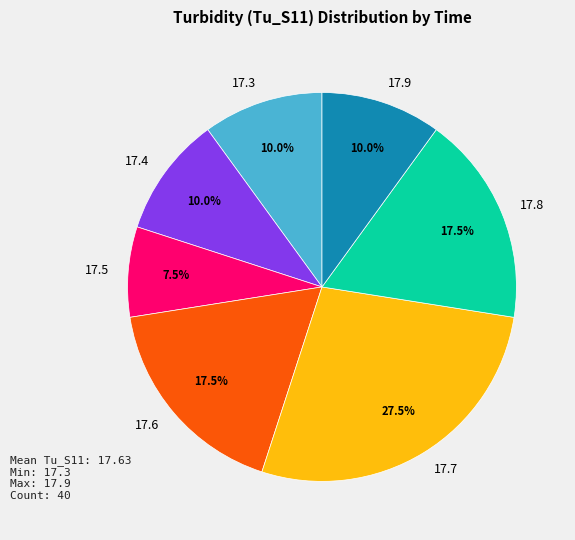

Combined, what portion of the pie is 17.4 and 17.8?

27.5%